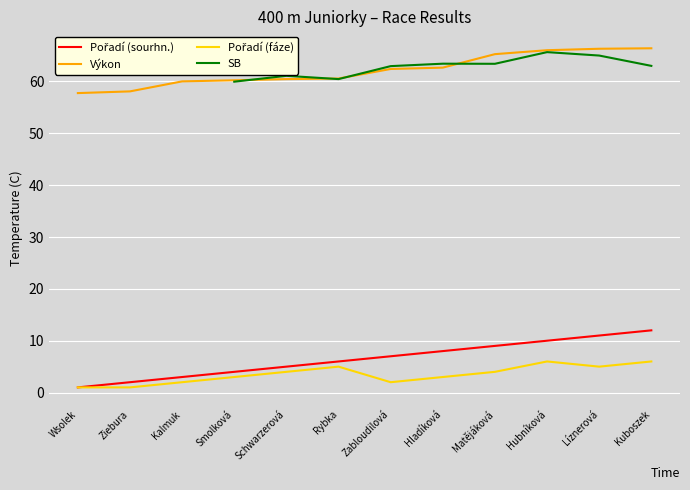

Is this an area chart (filled region under the line)?

No